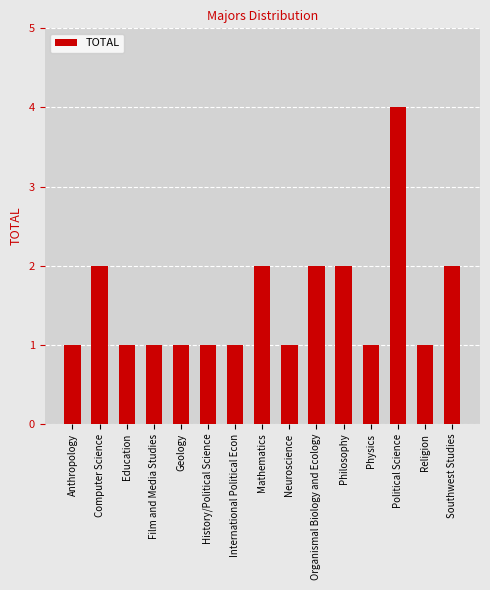

Reading left to right, extract all data points from this chart.

Anthropology=1	Computer Science=2	Education=1	Film and Media Studies=1	Geology=1	History/Political Science=1	International Political Econ=1	Mathematics=2	Neuroscience=1	Organismal Biology and Ecology=2	Philosophy=2	Physics=1	Political Science=4	Religion=1	Southwest Studies=2